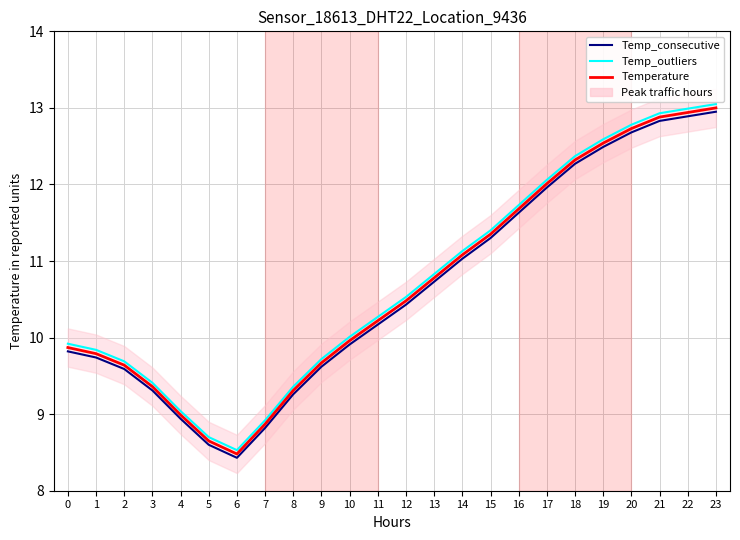

Does the chart display data point markers on the line(s)?

No